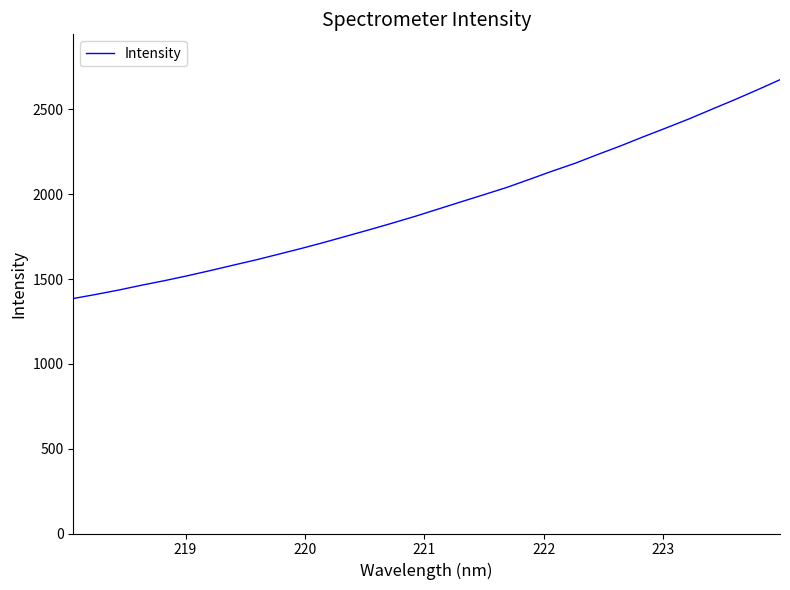

What is the difference between the maximum and minimum values?

1290.0